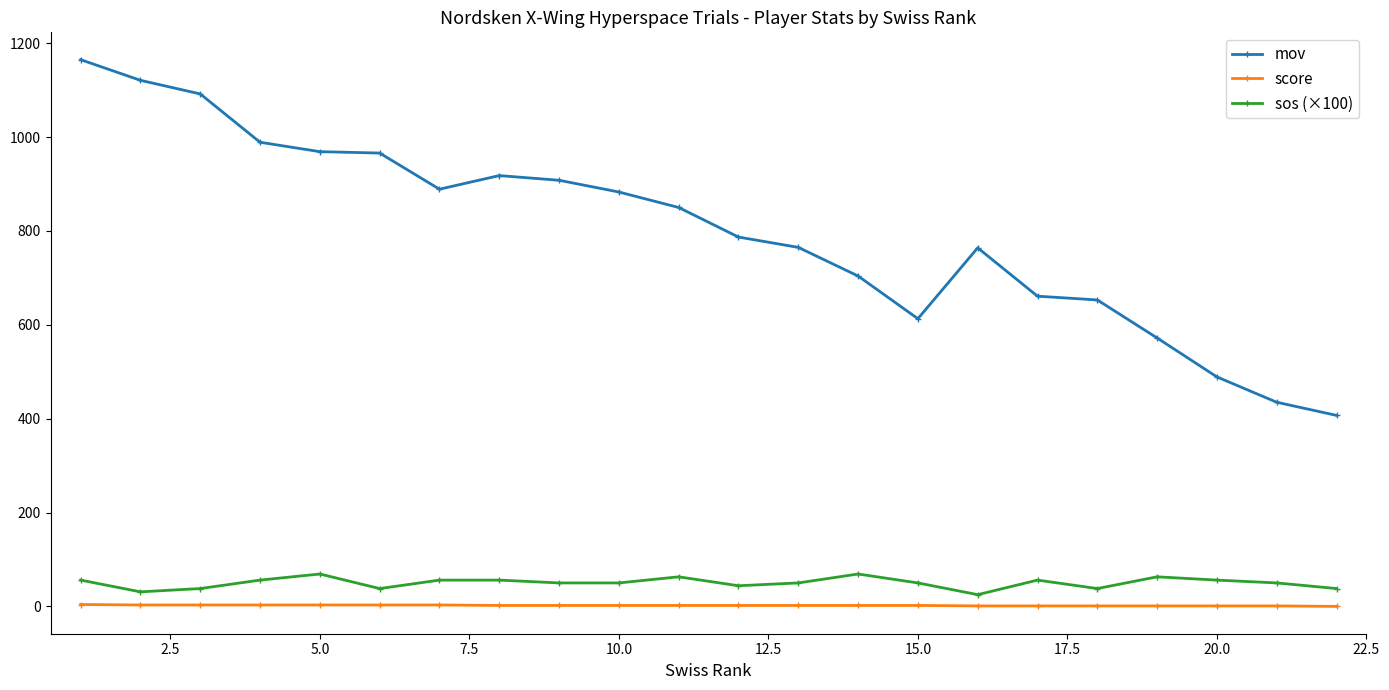

What is the difference between the maximum and minimum values in the score series?

4.0